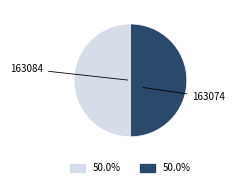

How many slices are in this pie chart?

2